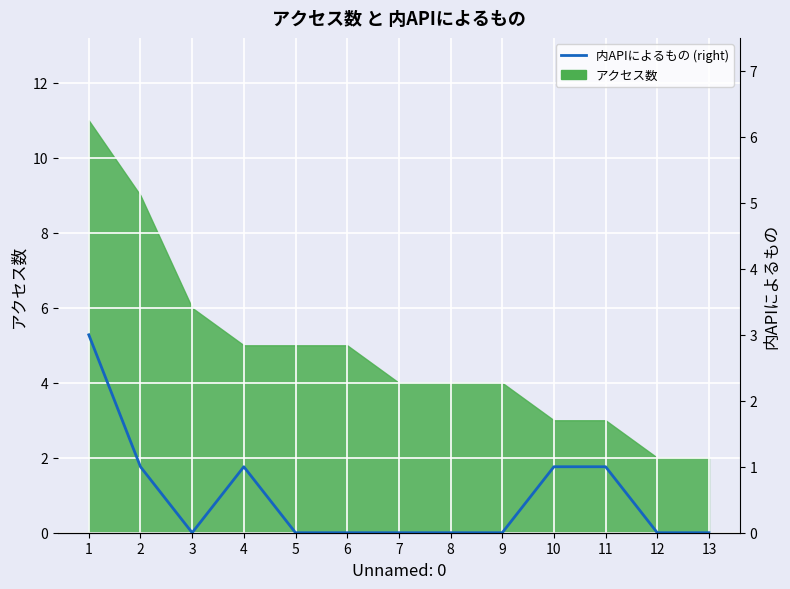

List the labels in order of value, largest first.

1, 2, 4, 10, 11, 3, 5, 6, 7, 8, 9, 12, 13